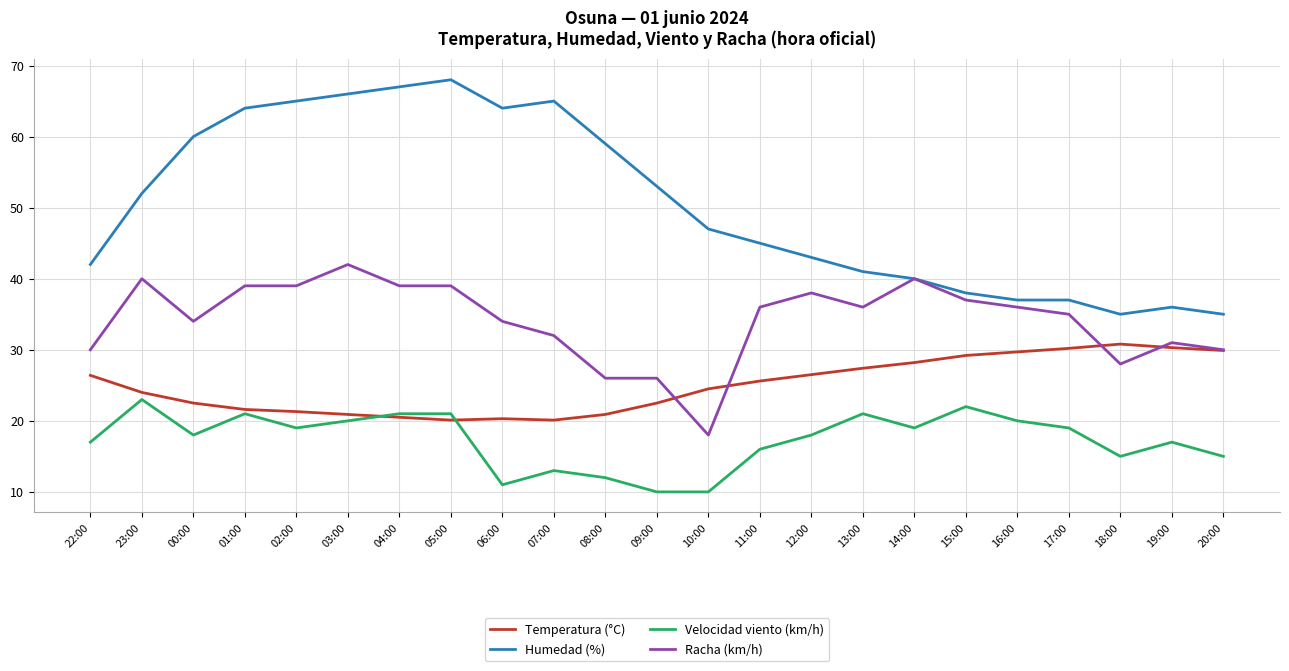

The Humedad (%) series shows 18.1 at 11:00. True or false?

False